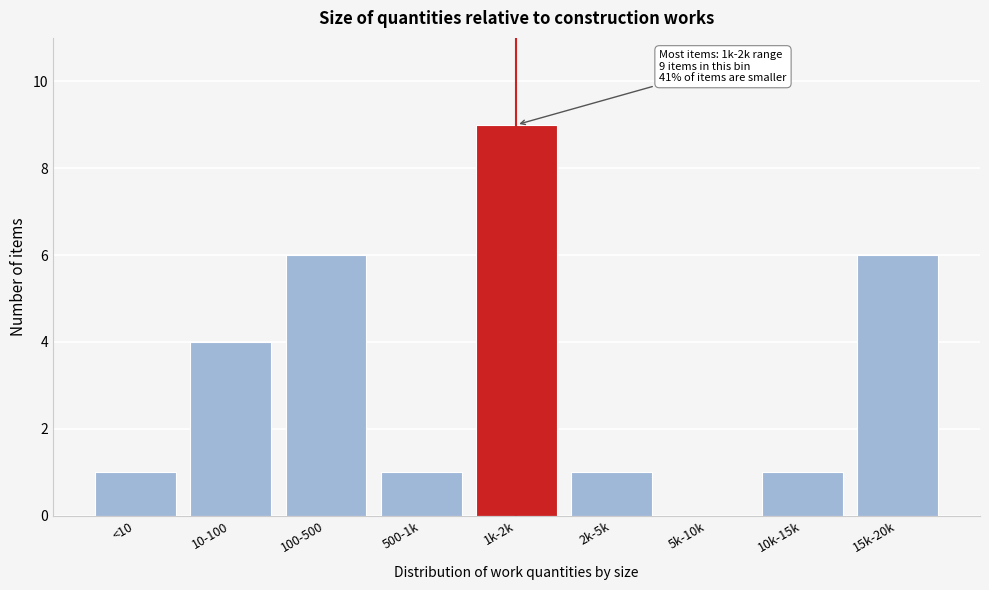

Reading left to right, extract all data points from this chart.

<10=1	10-100=4	100-500=6	500-1k=1	1k-2k=9	2k-5k=1	5k-10k=0	10k-15k=1	15k-20k=6